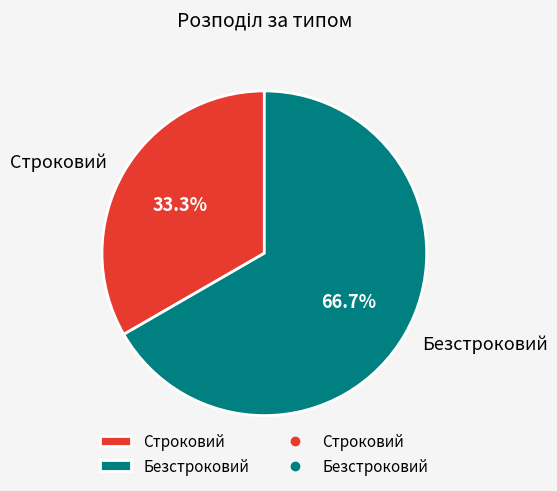

Is there a majority slice in this chart?

Yes